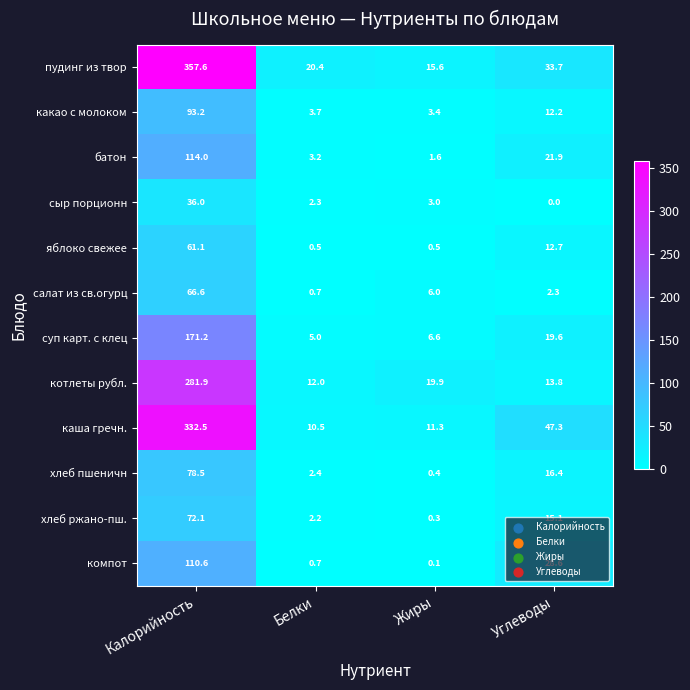

Which series changed the most between Калорийность and Углеводы?

пудинг из твор